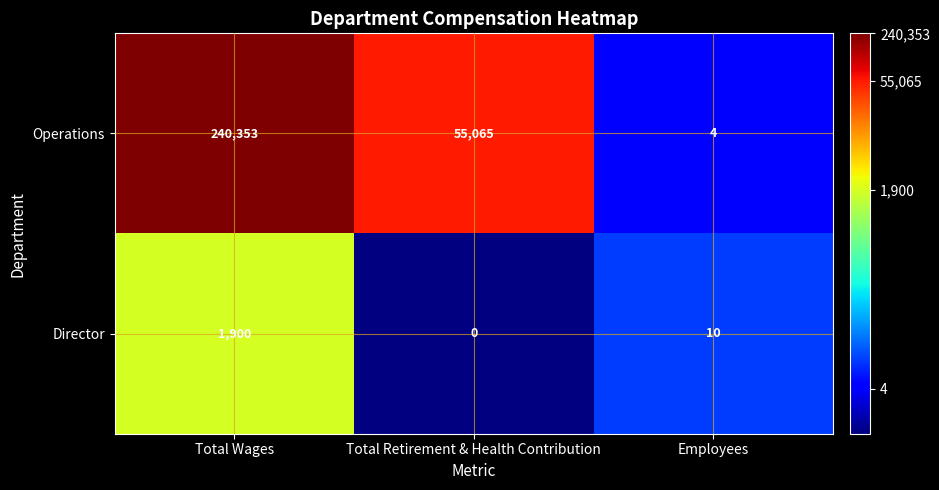

What is the spread (max minus min) of values at Employees?

6